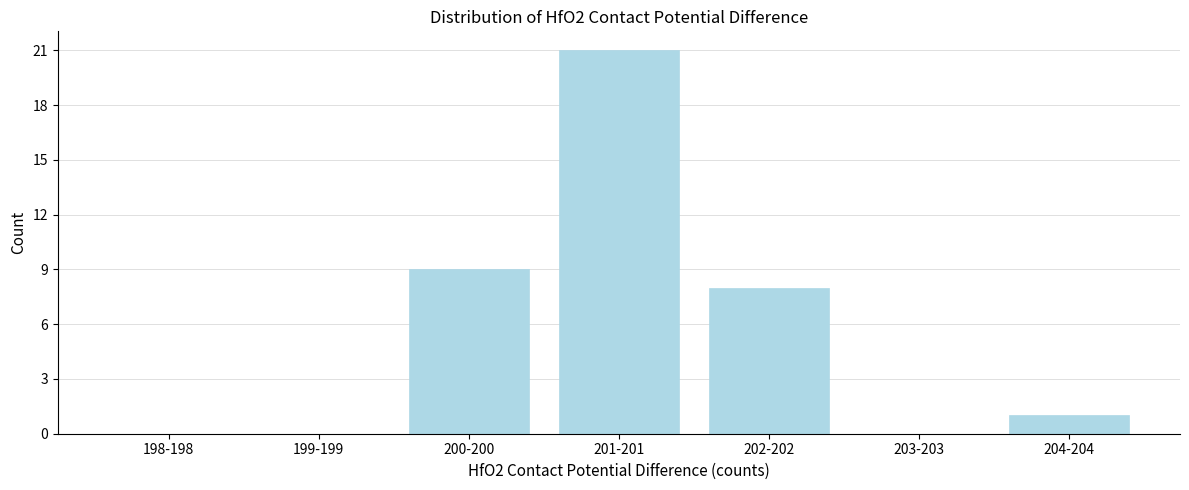

Reading right to left, transcribe all the data shown in this chart.

204-204=1	203-203=0	202-202=8	201-201=21	200-200=9	199-199=0	198-198=0